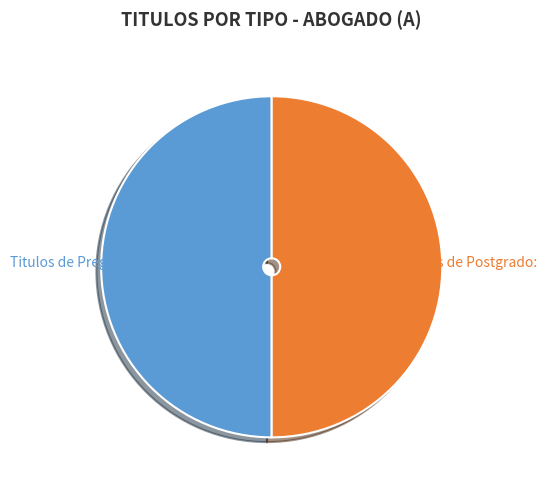

Combined, do Titulos de Postgrado: and Titulos de Pregrado: account for over 50%?

Yes